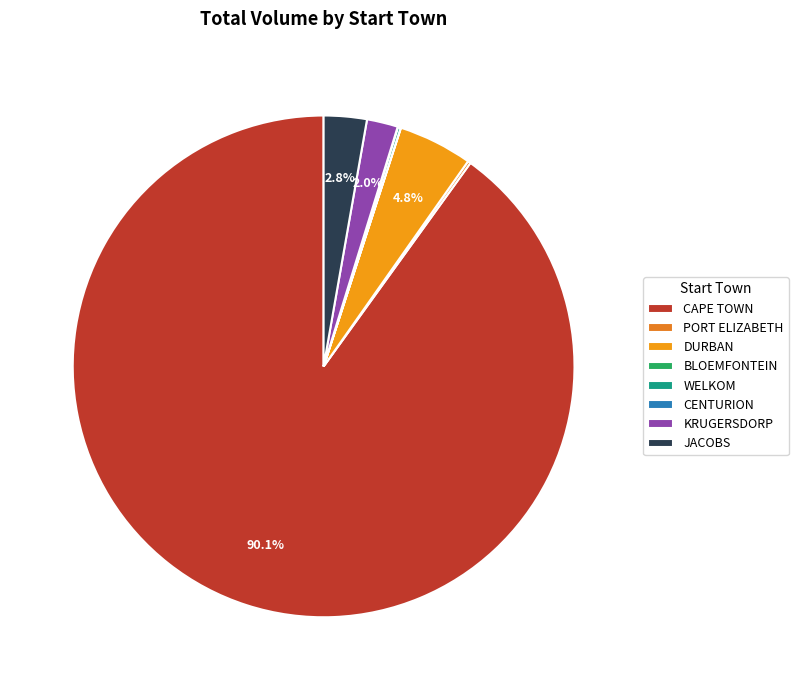

Is there any slice that represents more than half of the pie?

Yes